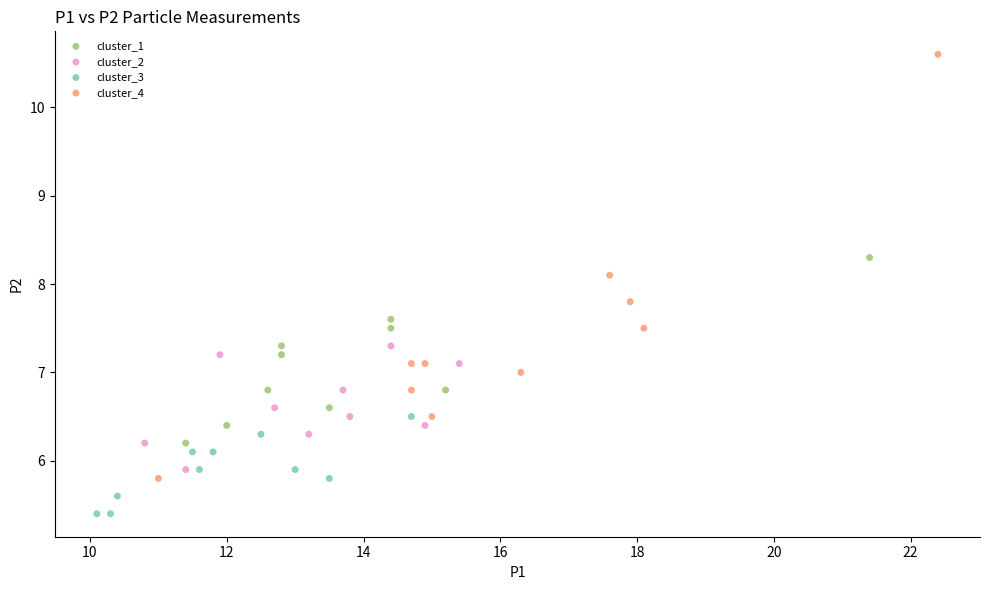

Which series has the widest spread of Y values?

cluster_4